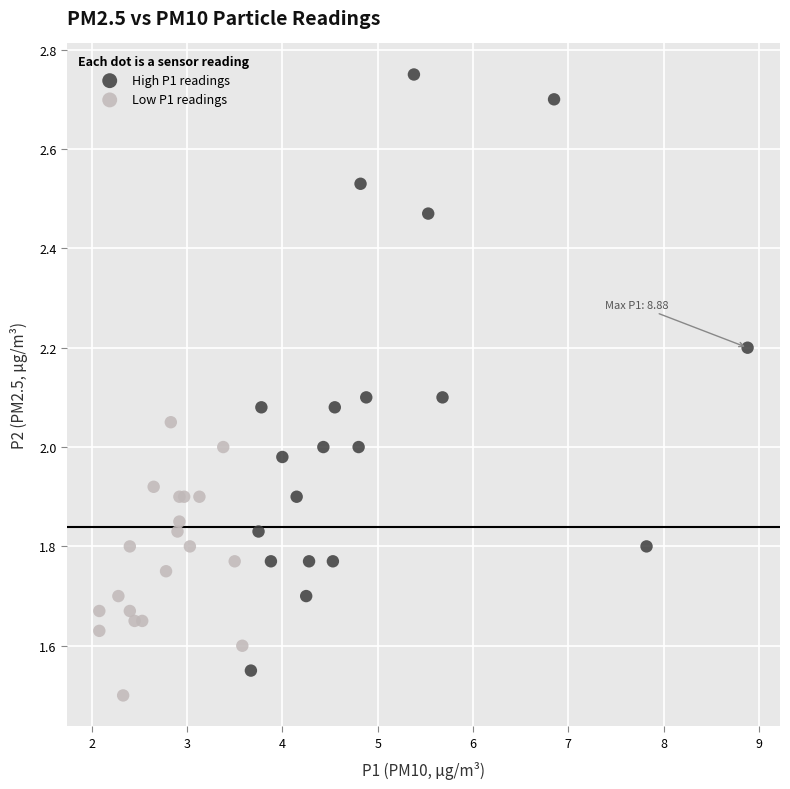

Which series has the largest Y range (max minus min)?

High P1 readings